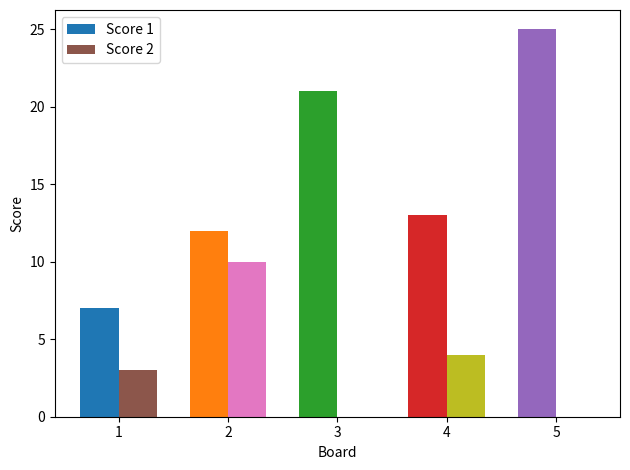

What is the average value of the Score 1 series?

16